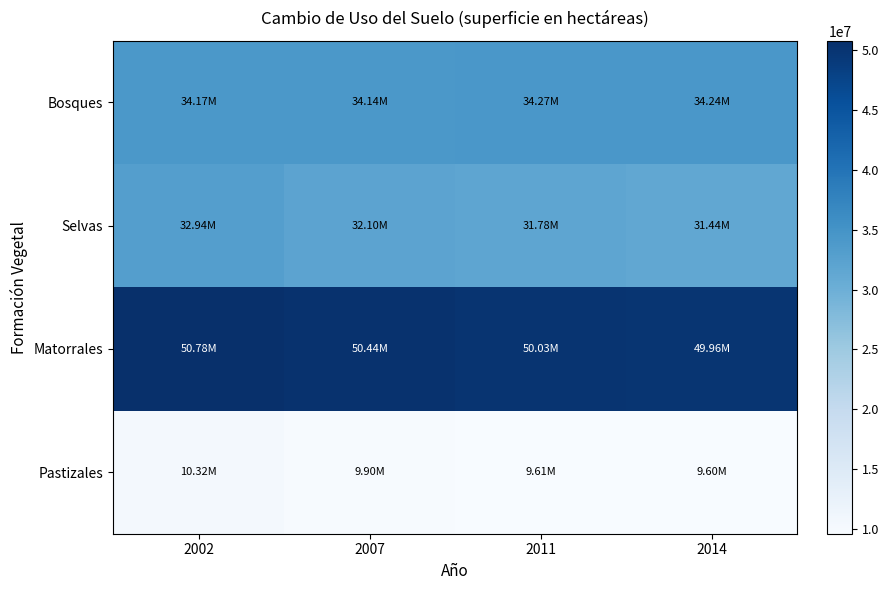

What is the spread (max minus min) of values at 2011?

40417620.6